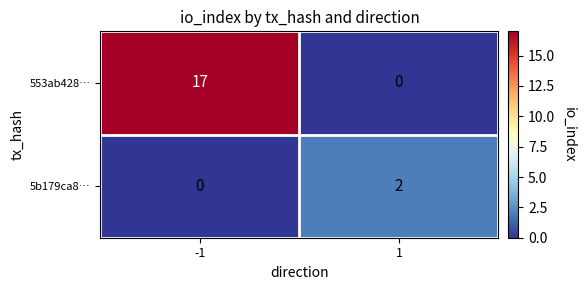

Reading left to right, extract all data points from this chart.

553ab428…: 17	0
5b179ca8…: 0	2